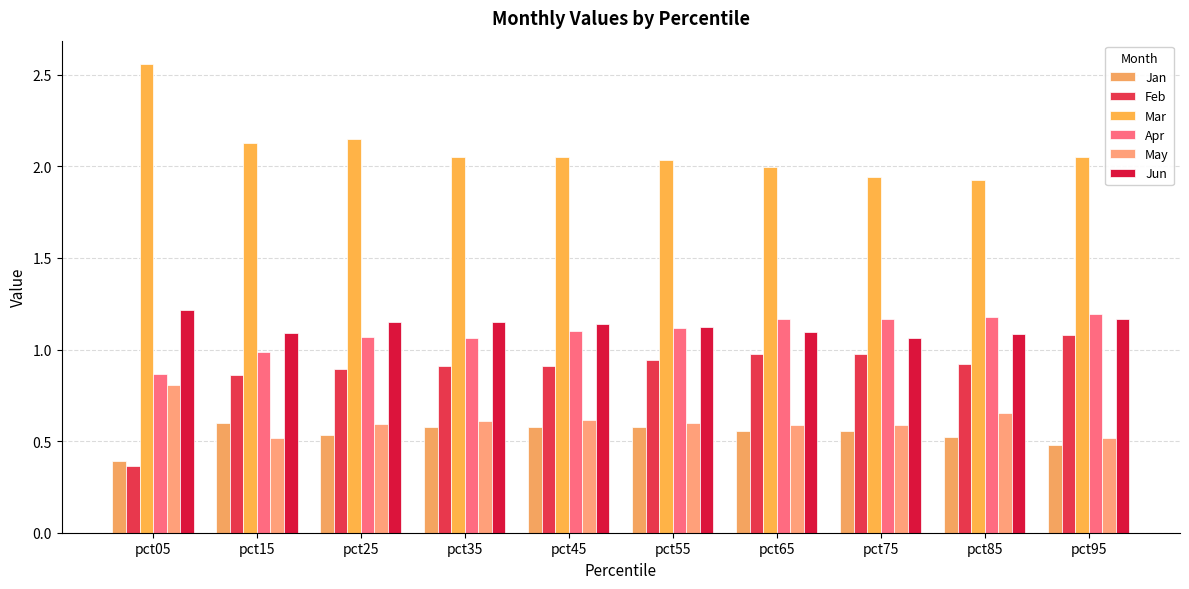

What are all the series names shown in the legend?

Jan, Feb, Mar, Apr, May, Jun